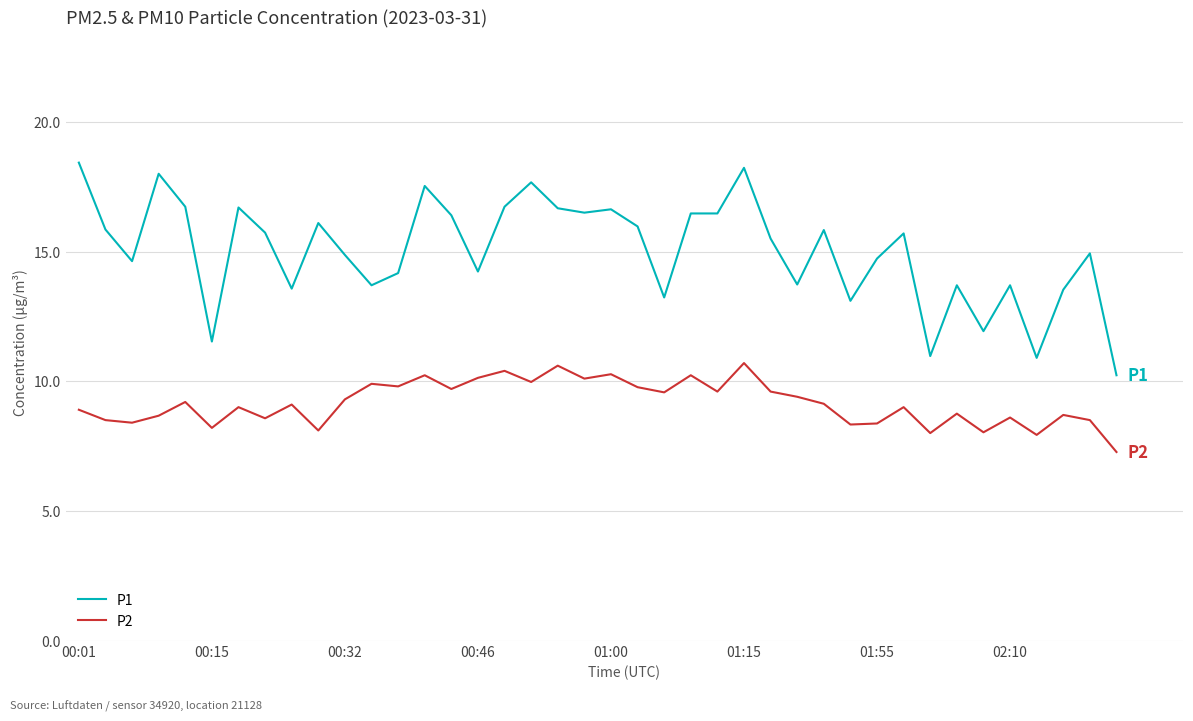

Rank the series by their maximum value, from highest to lowest.

P1, P2